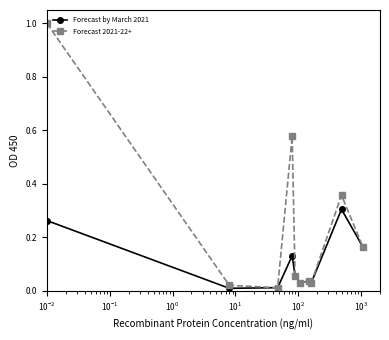

What is the greatest value displayed?

1.0